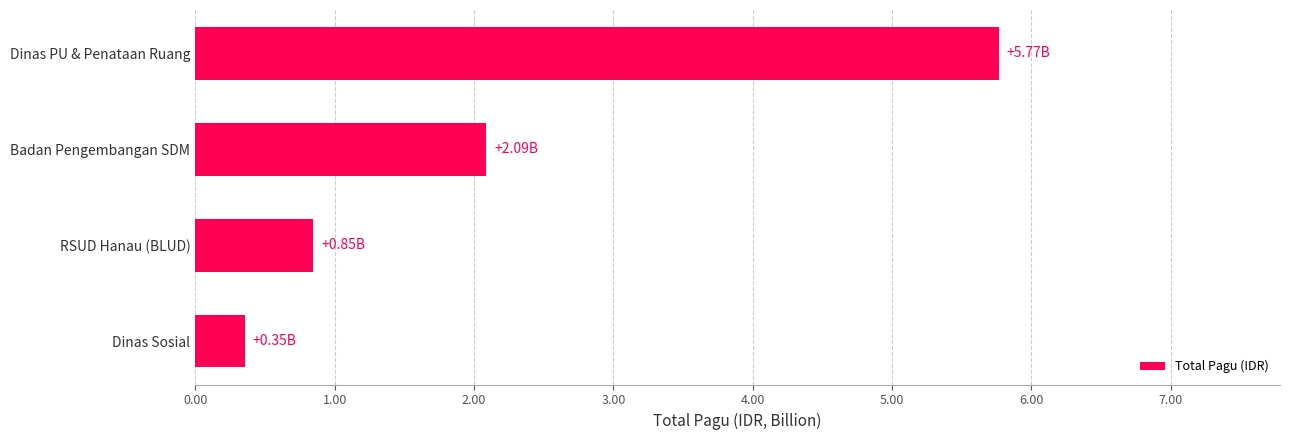

What is the difference between the second highest and minimum values?

1.7